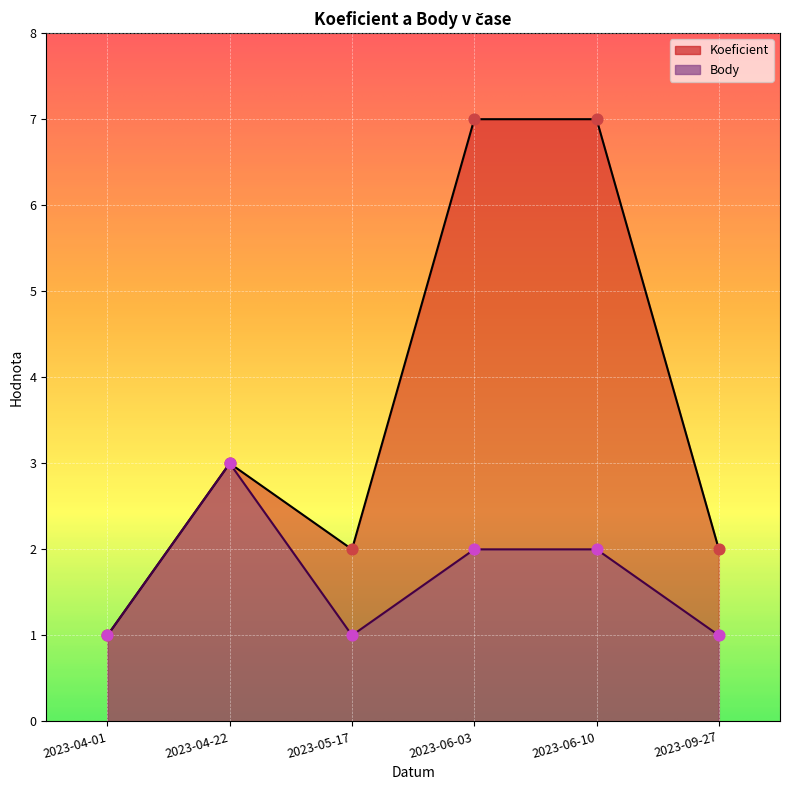

What are all the series names shown in the legend?

Koeficient, Body